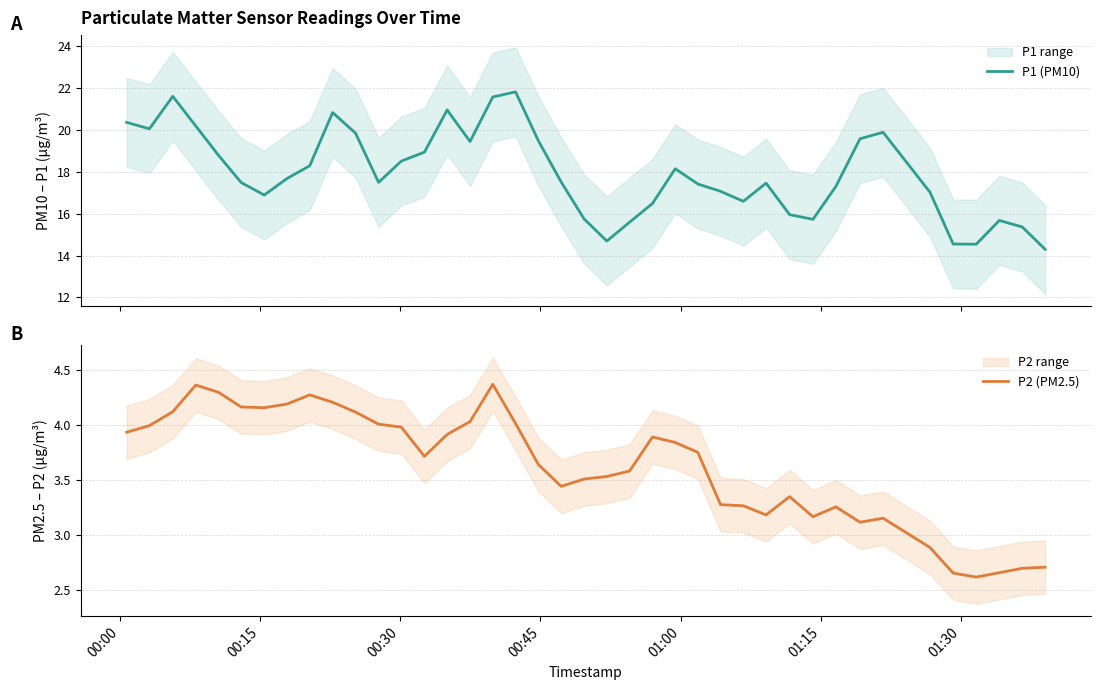

What is the maximum value for P1 (PM10)?

21.8